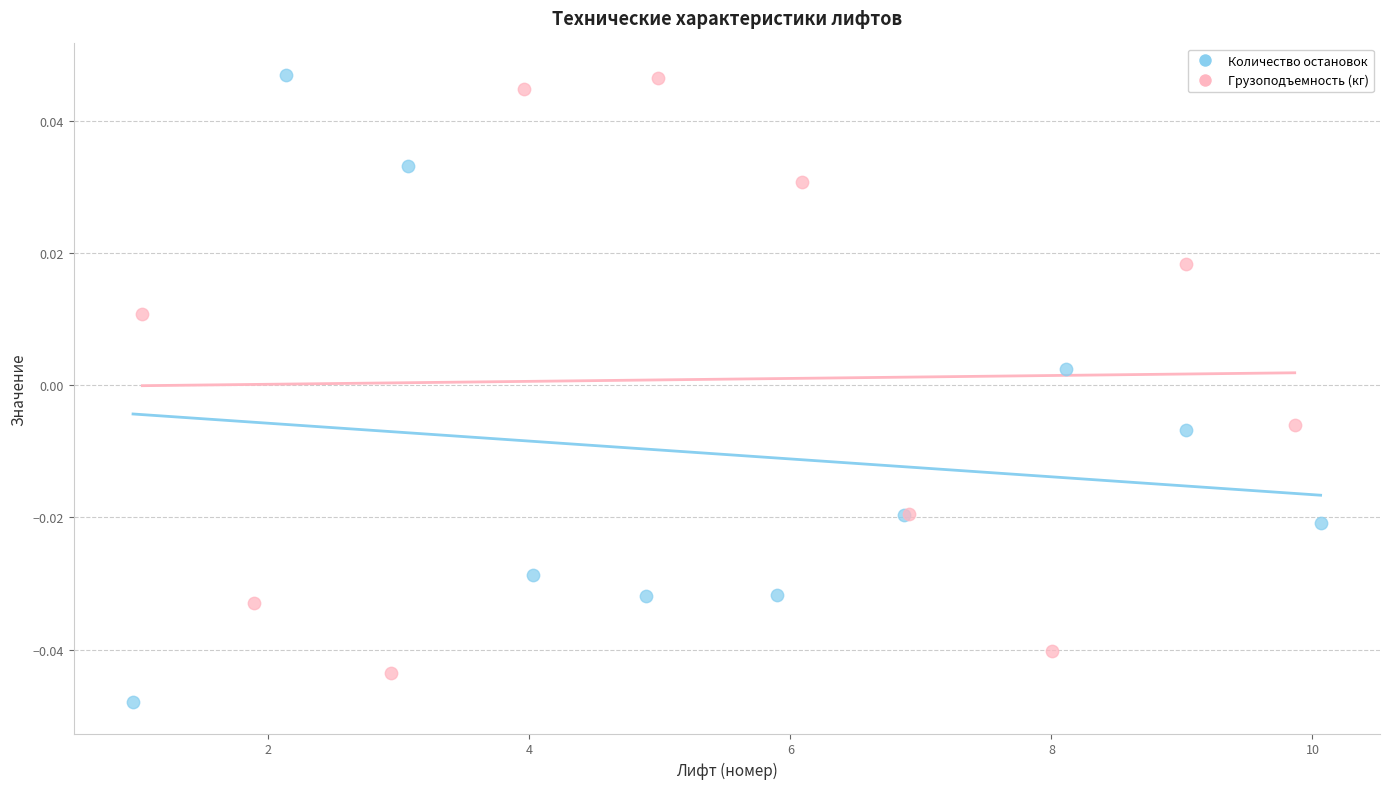

Which series reaches the minimum Y coordinate?

Количество остановок